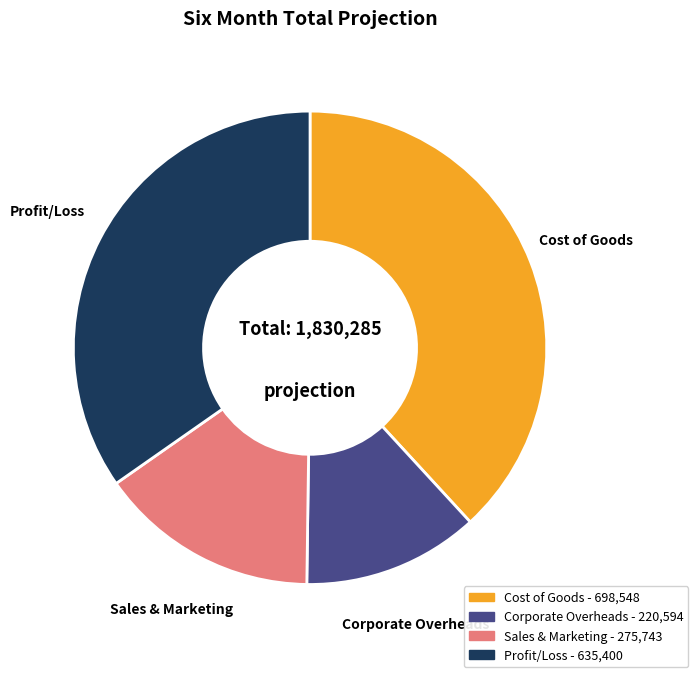

Is it true that Cost of Goods is 29% of the pie?

False